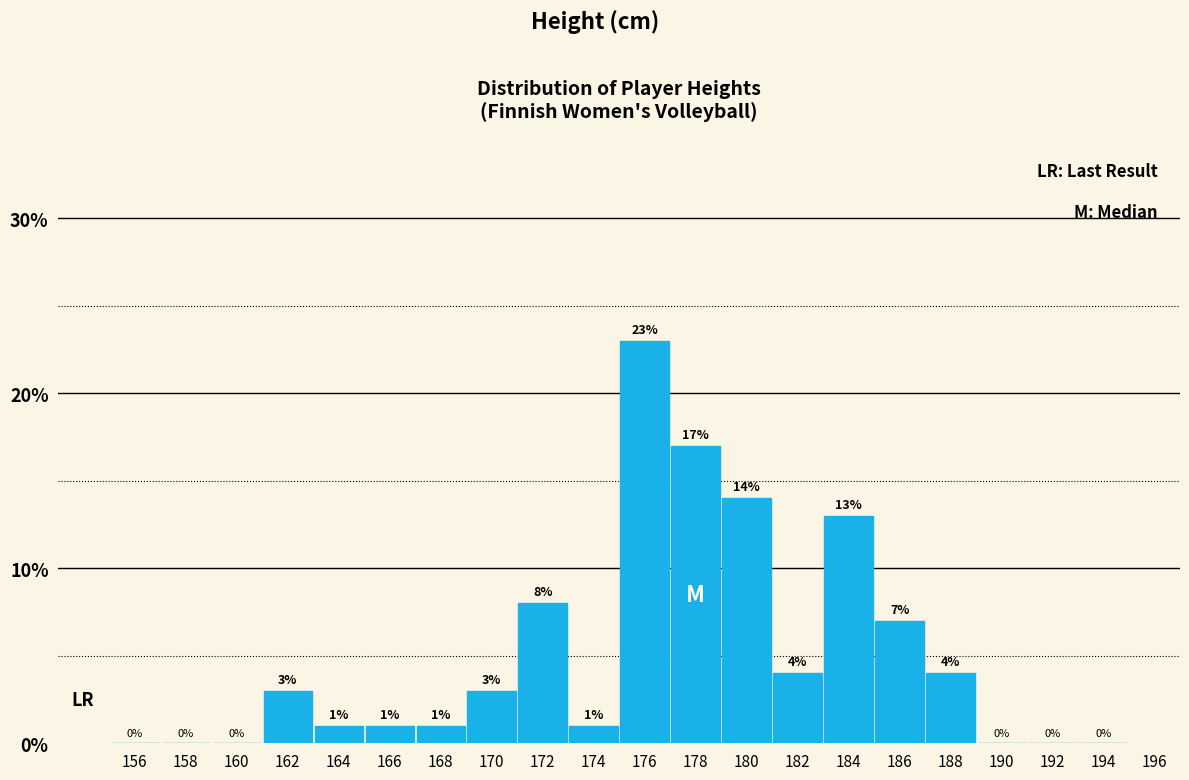

Reading left to right, transcribe this chart: for each bar, give the range it covers on the x-axis and its height.

155 to 157: 0
157 to 159: 0
159 to 161: 0
161 to 163: 3
163 to 165: 1
165 to 167: 1
167 to 169: 1
169 to 171: 3
171 to 173: 8
173 to 175: 1
175 to 177: 23
177 to 179: 17
179 to 181: 14
181 to 183: 4
183 to 185: 13
185 to 187: 7
187 to 189: 4
189 to 191: 0
191 to 193: 0
193 to 195: 0